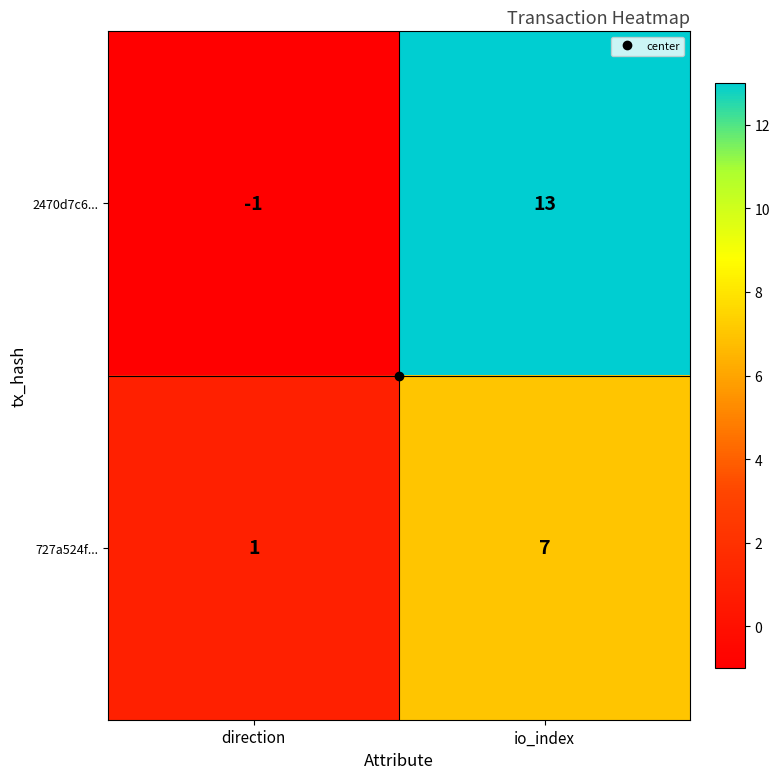

How many values in the 727a524f... series are below 7?

1